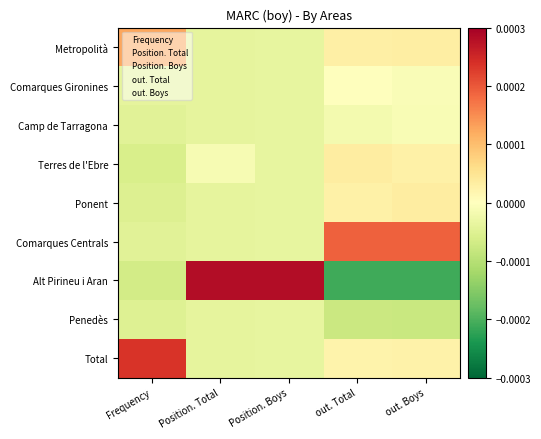

Reading left to right, list all the values displayed in this chart.

Metropolità: Frequency=0.0	Position. Total=-0.0	Position. Boys=-0.0	out. Total=0.0	out. Boys=0.0
Comarques Gironines: Frequency=-0.0	Position. Total=-0.0	Position. Boys=-0.0	out. Total=-0.0	out. Boys=-0.0
Camp de Tarragona: Frequency=-0.0	Position. Total=-0.0	Position. Boys=-0.0	out. Total=-0.0	out. Boys=-0.0
Terres de l'Ebre: Frequency=-0.0	Position. Total=-0.0	Position. Boys=-0.0	out. Total=0.0	out. Boys=0.0
Ponent: Frequency=-0.0	Position. Total=-0.0	Position. Boys=-0.0	out. Total=0.0	out. Boys=0.0
Comarques Centrals: Frequency=-0.0	Position. Total=-0.0	Position. Boys=-0.0	out. Total=0.0	out. Boys=0.0
Alt Pirineu i Aran: Frequency=-0.0	Position. Total=0.0	Position. Boys=0.0	out. Total=-0.0	out. Boys=-0.0
Penedès: Frequency=-0.0	Position. Total=-0.0	Position. Boys=-0.0	out. Total=-0.0	out. Boys=-0.0
Total: Frequency=0.0	Position. Total=-0.0	Position. Boys=-0.0	out. Total=0.0	out. Boys=0.0